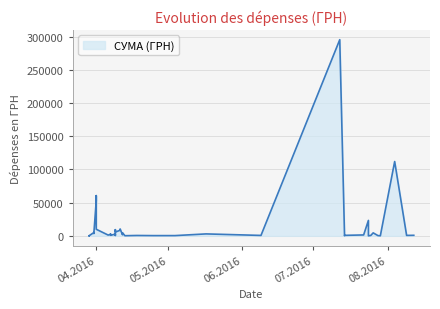

Count the number of categories in the chart.

40